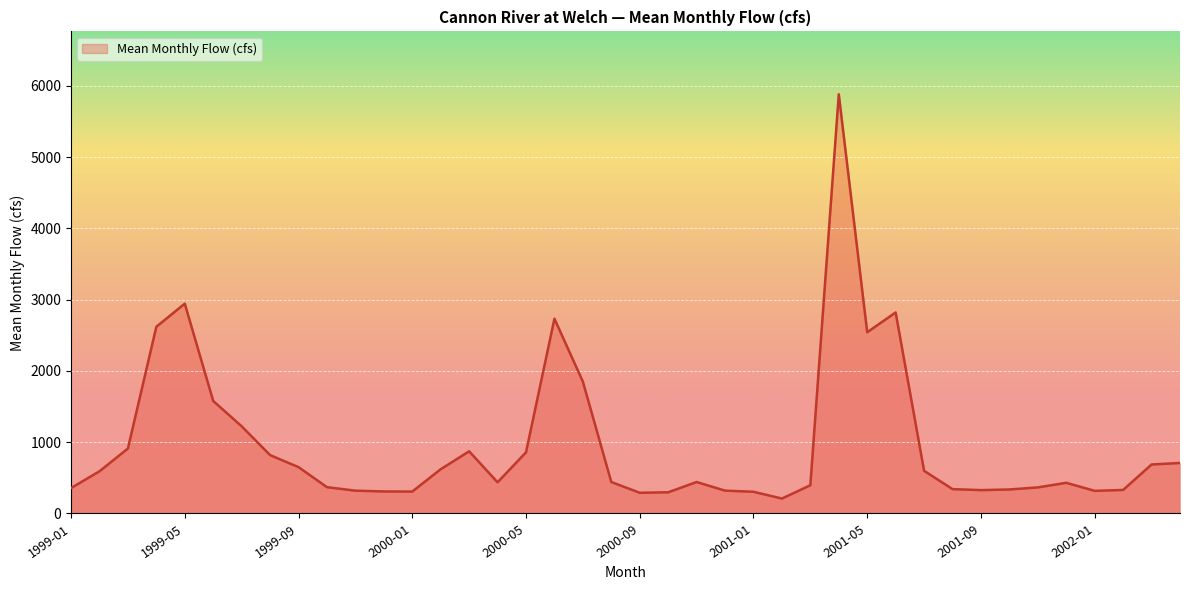

What is the smallest value displayed?

209.5